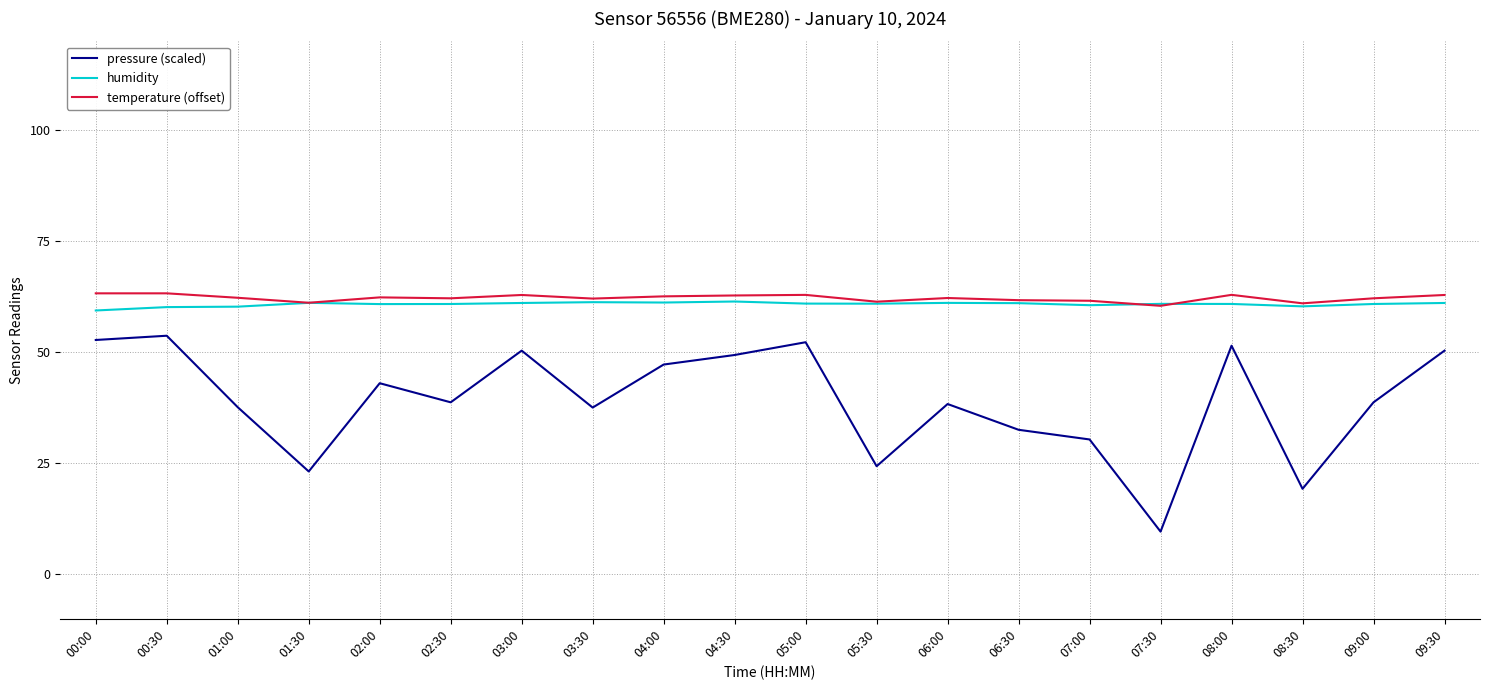

What is the total value across all series at 06:30?

155.3